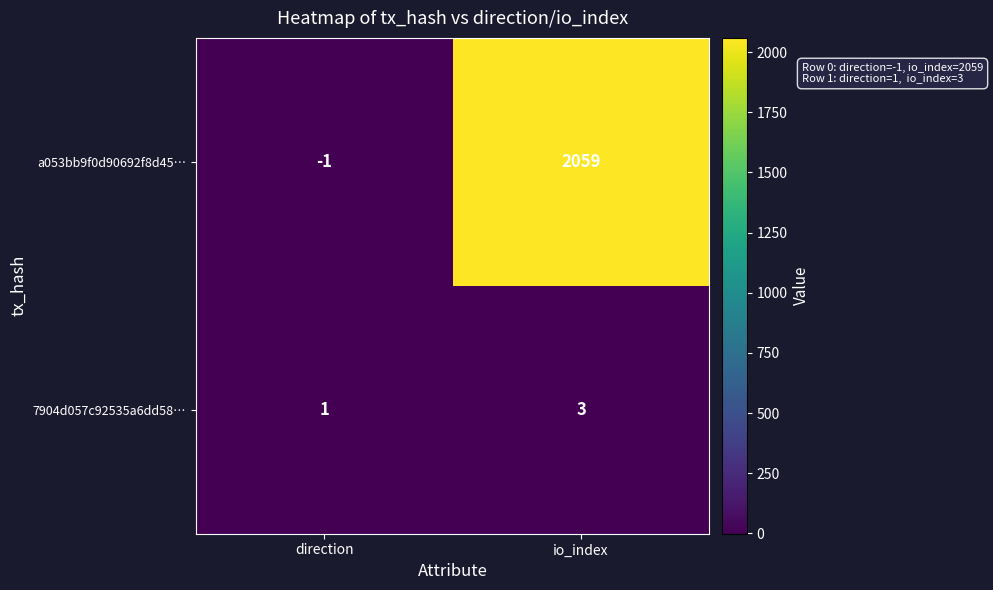

At which label is 7904d057c92535a6dd58… closest to 2?

direction